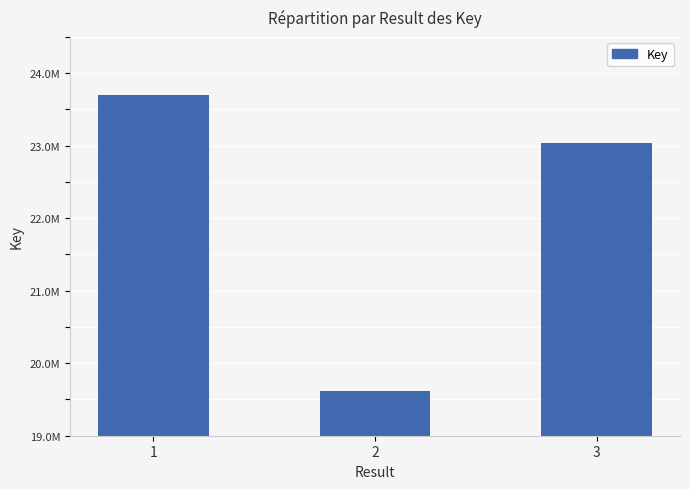

What is the difference between the values at 1 and 2?

4075408